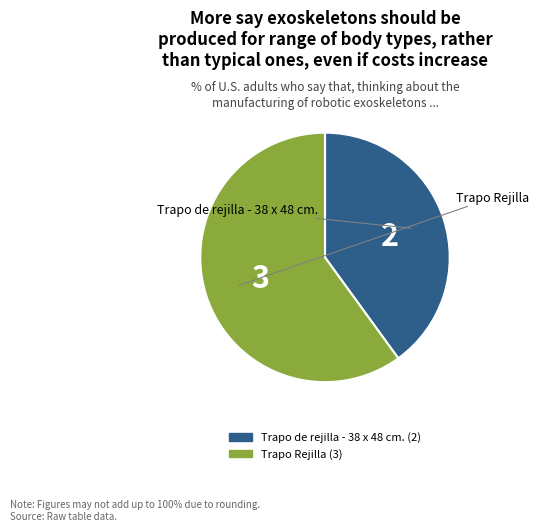

Approximately how many times larger is the value at Trapo Rejilla compared to Trapo de rejilla - 38 x 48 cm.?

1.5